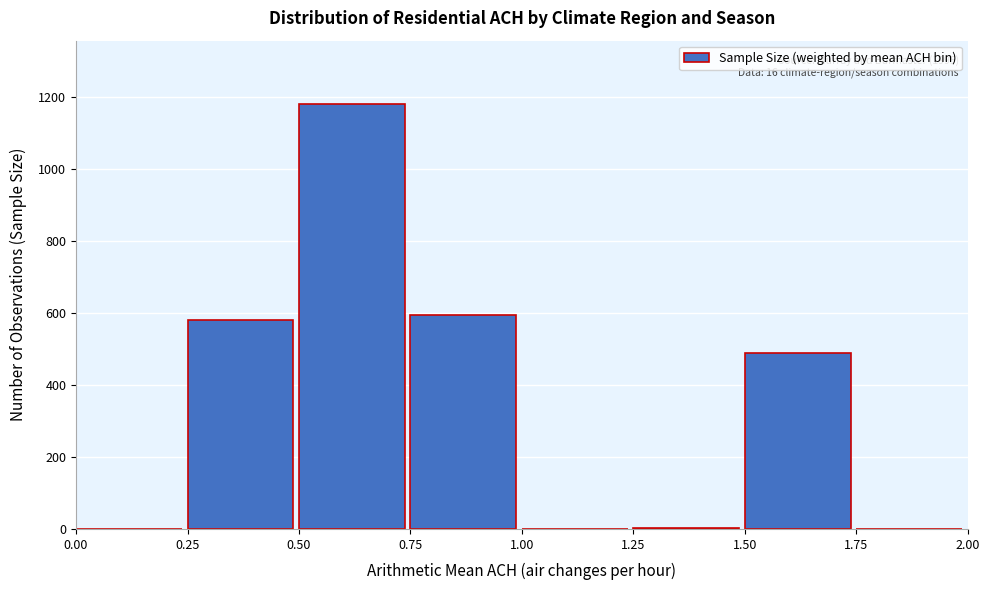

What is the change in value from 0.50 to 0.75?

-585